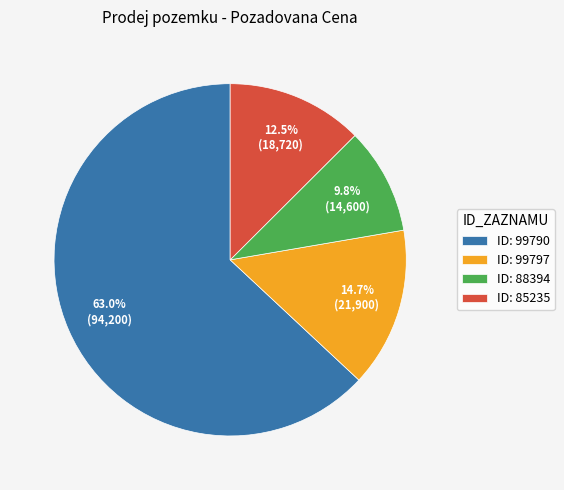

Does any single category account for the majority?

Yes